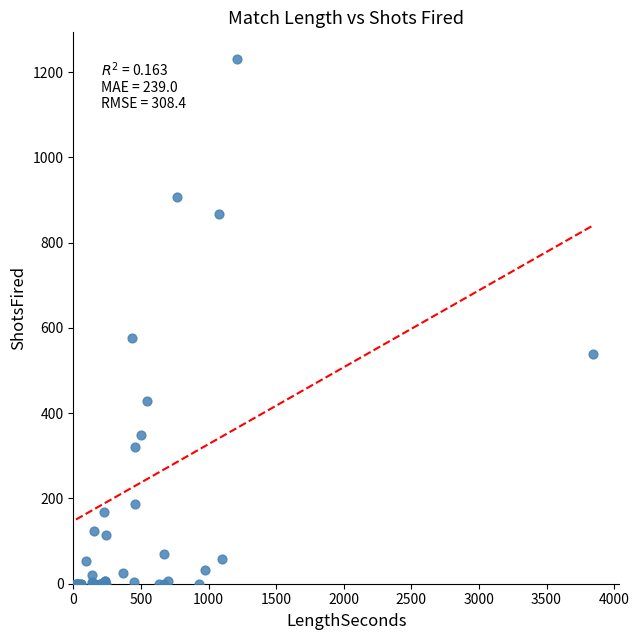

What Y value in the scatter plot is closest to 616?

576